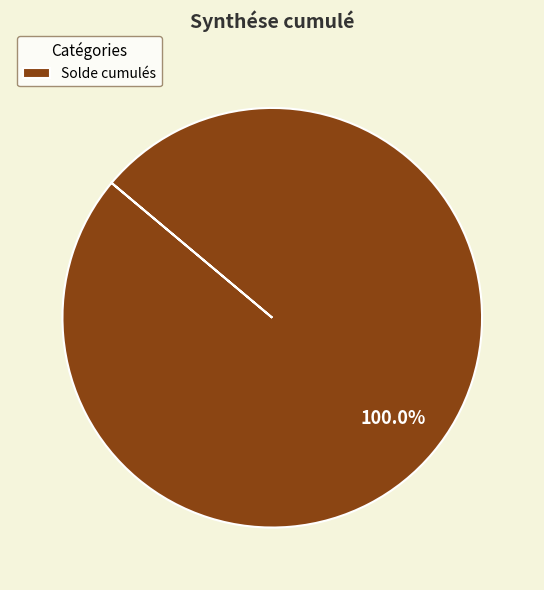

Is there a majority slice in this chart?

Yes